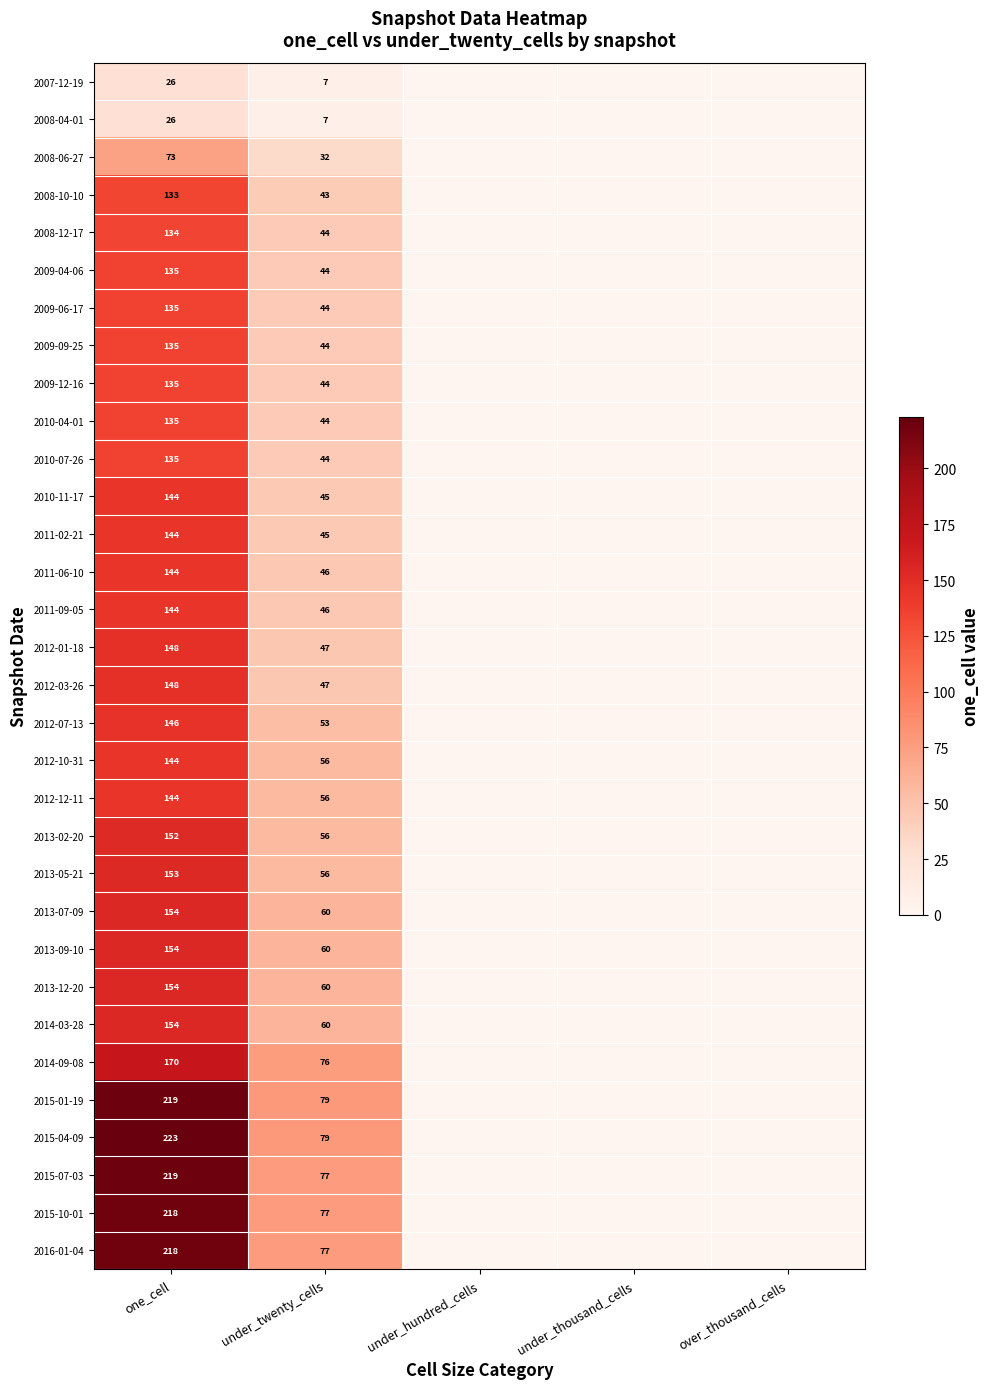

True or false: 2009-09-25 has a value of 135 at one_cell.

True